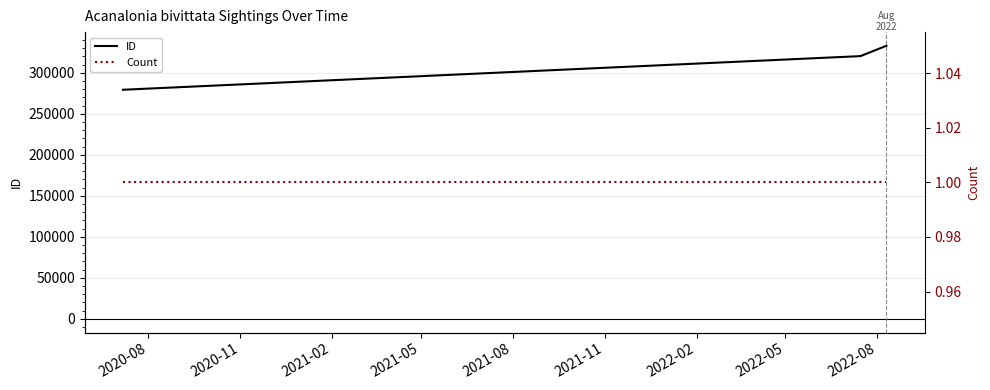

What position from the left is 2020-08?

1